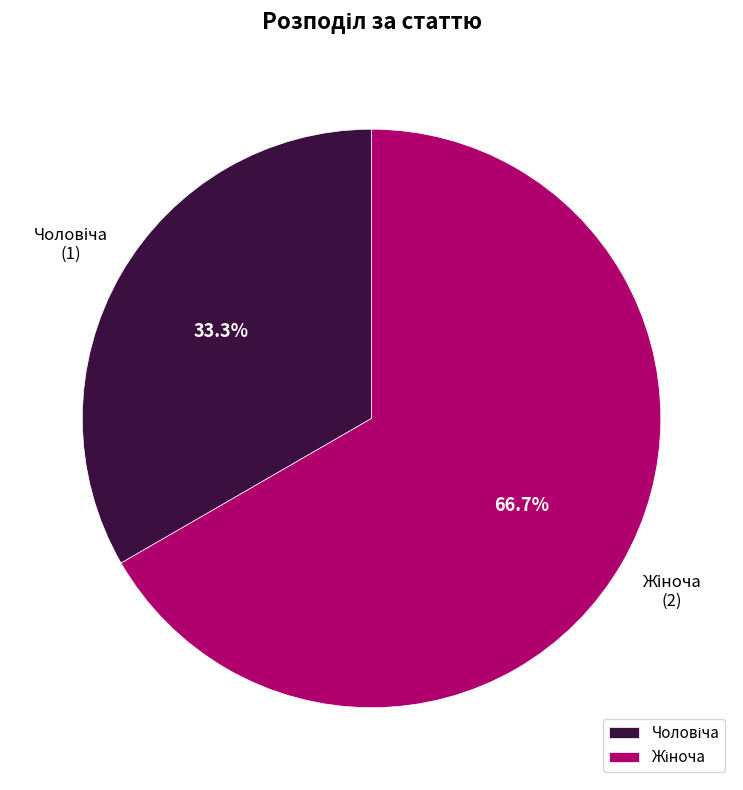

Is there any slice that represents more than half of the pie?

Yes